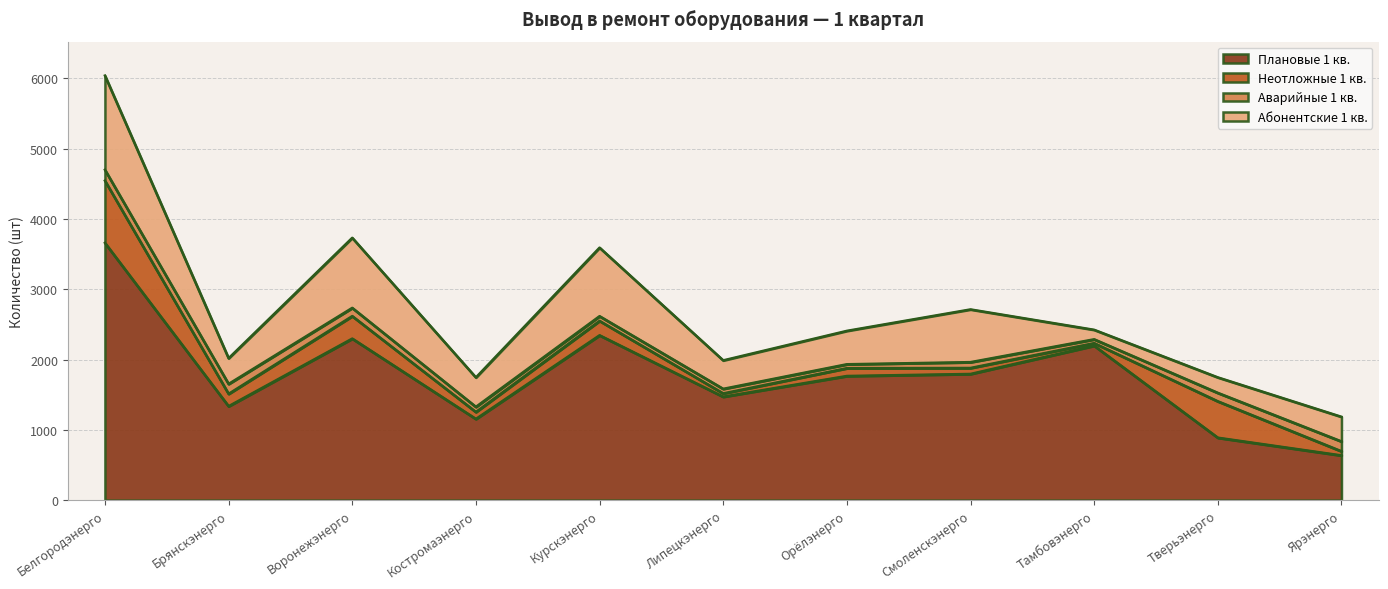

At which label does Аварийные 1 кв. reach its minimum?

Тамбовэнерго